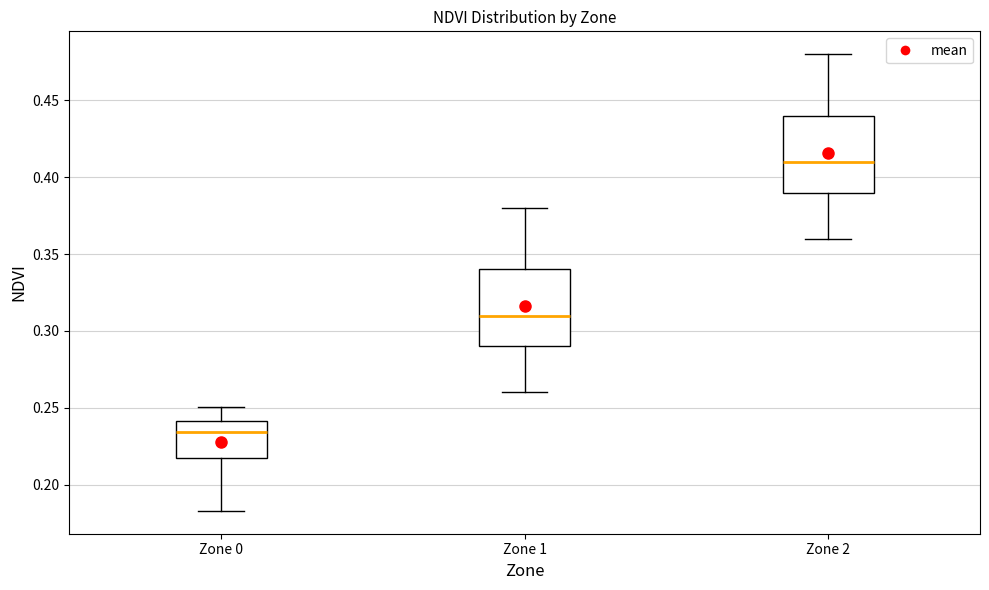

Which box's median line is the lowest?

Zone 0